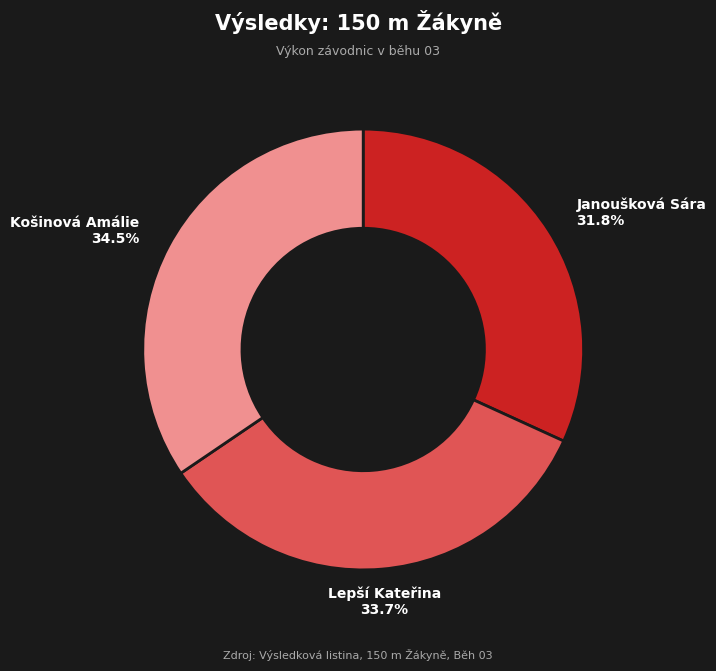

Is there a majority slice in this chart?

No